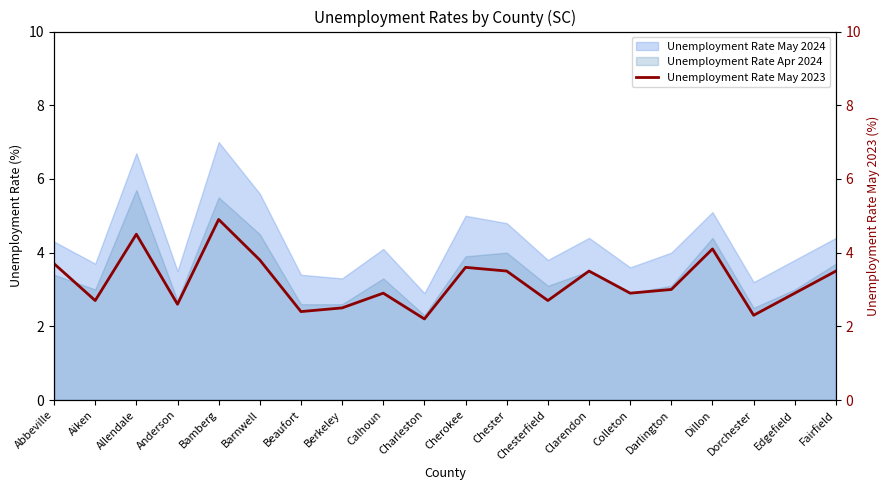

Reading right to left, list all the values displayed in this chart.

3.5	2.9	2.3	4.1	3.0	2.9	3.5	2.7	3.5	3.6	2.2	2.9	2.5	2.4	3.8	4.9	2.6	4.5	2.7	3.7